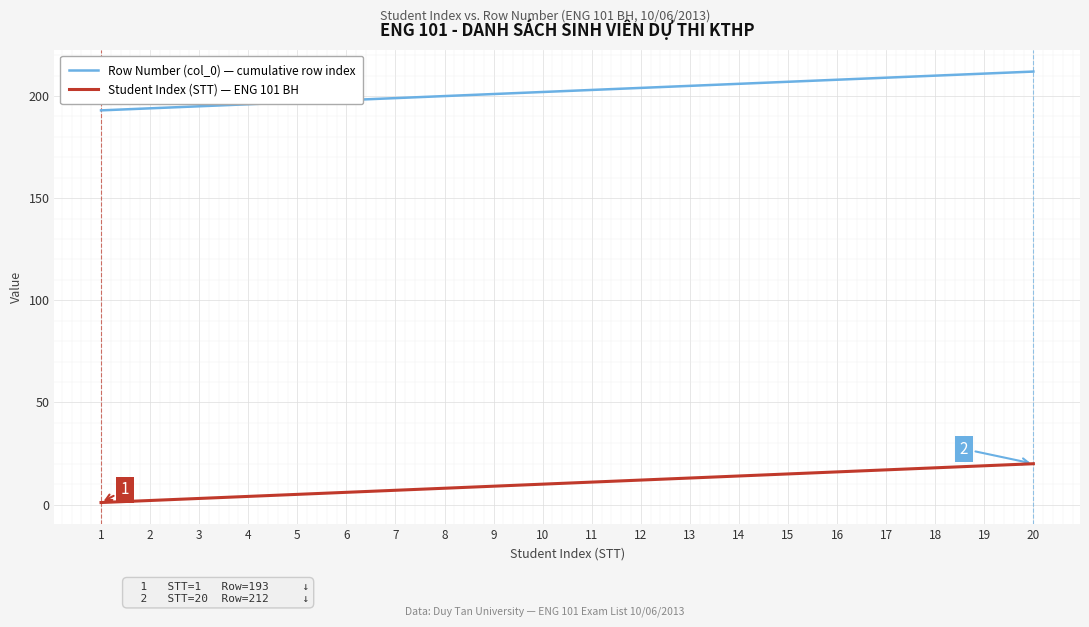

List the series in order of their peak value, highest first.

Row Number (col_0) — cumulative row index, Student Index (STT) — ENG 101 BH